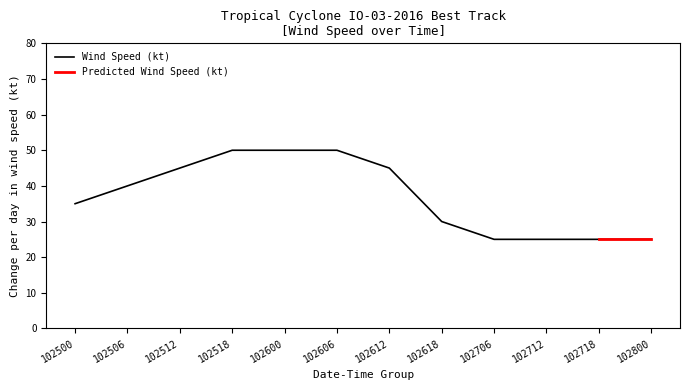

What is the minimum value for Wind Speed (kt)?

25